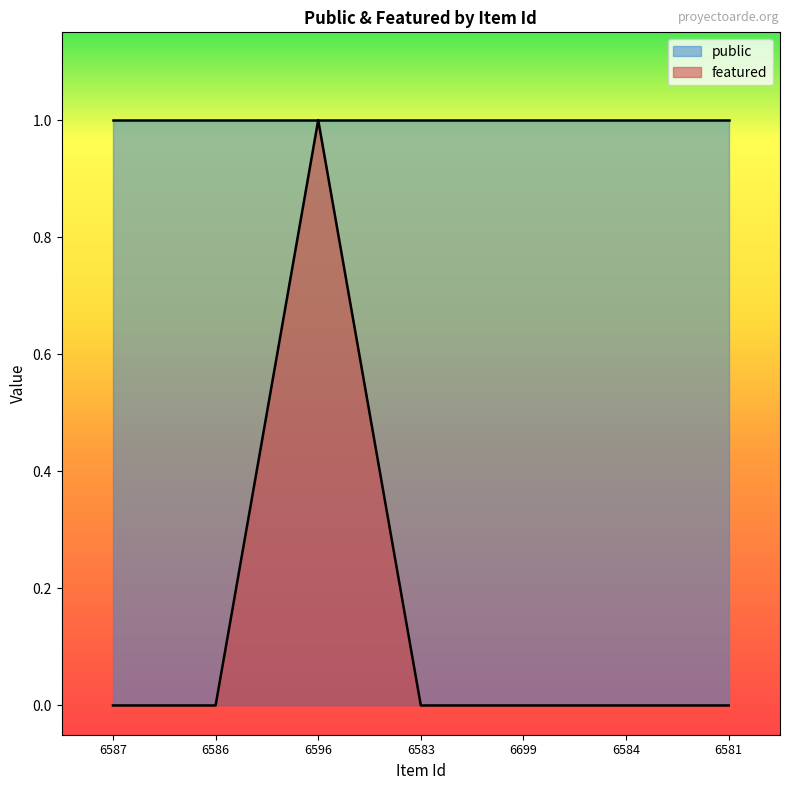

True or false: the data has more than 0 interior local peaks.

True